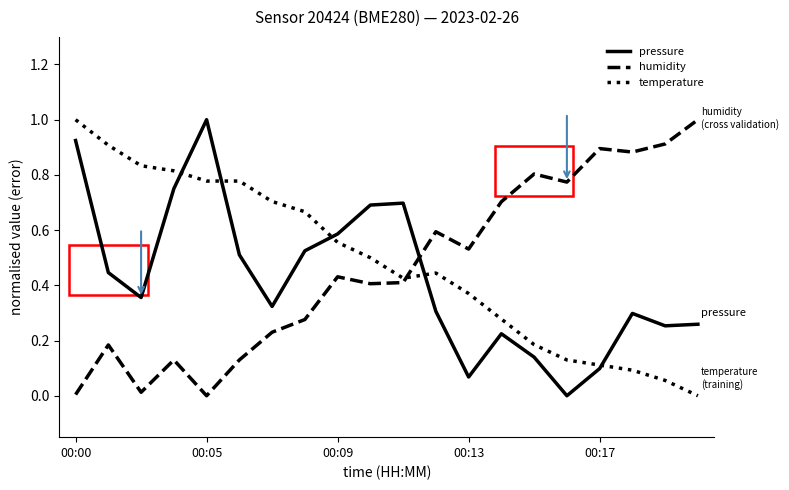

What is the greatest value displayed?

1.0